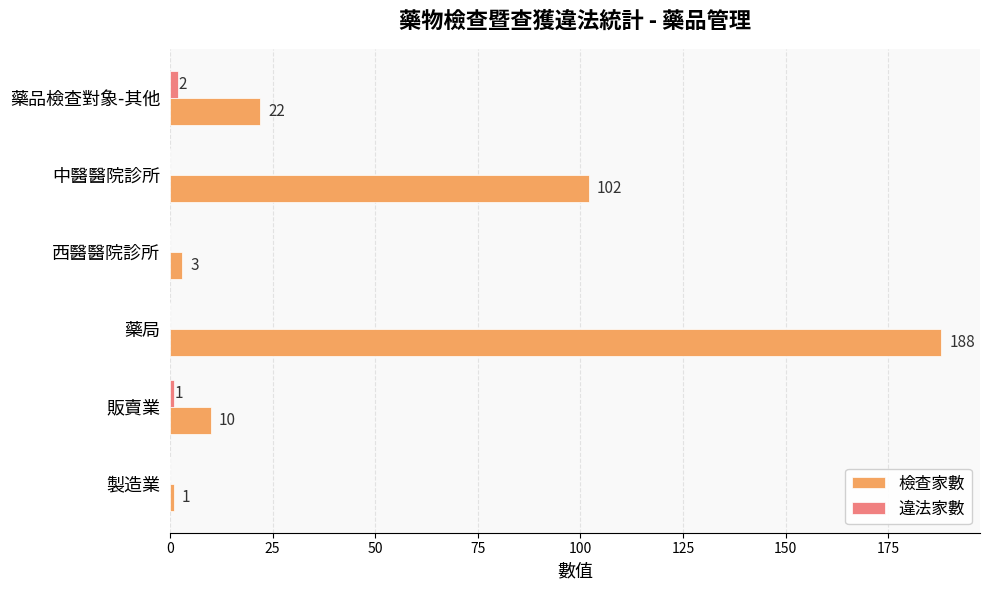

Which series changed the most between 製造業 and 西醫醫院診所?

檢查家數